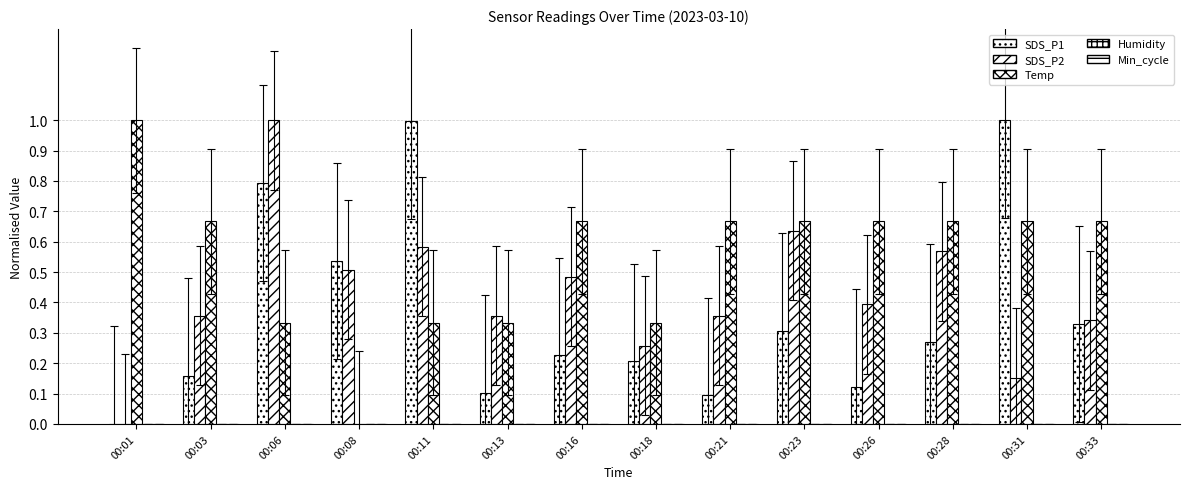

Is it true that Temp equals 0.2 at 00:23?

False